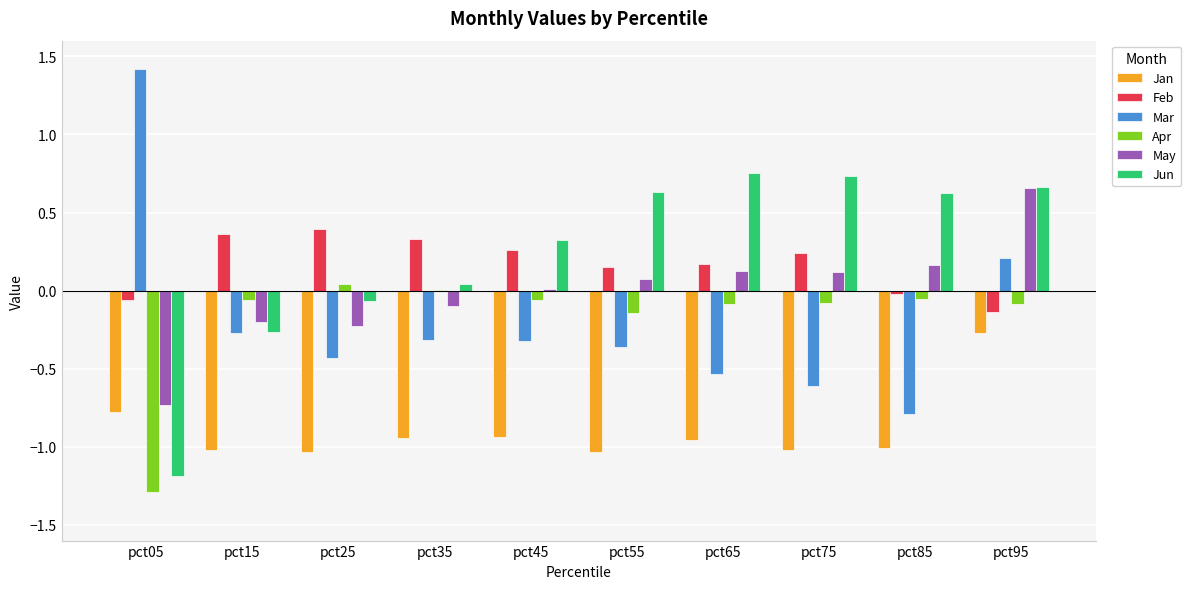

The Apr series shows -0.1 at pct95. True or false?

True